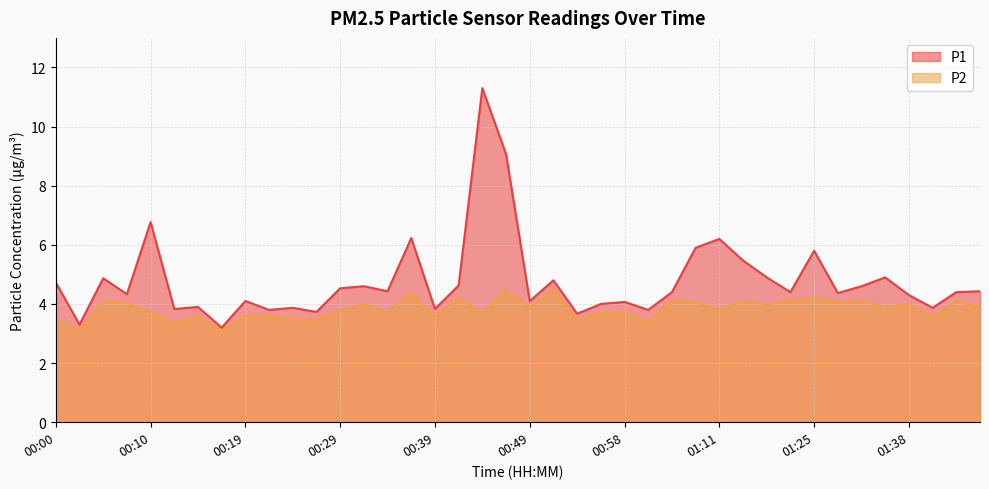

Is the value of P2 at 01:03 greater than the value of P1 at 01:40?

Yes